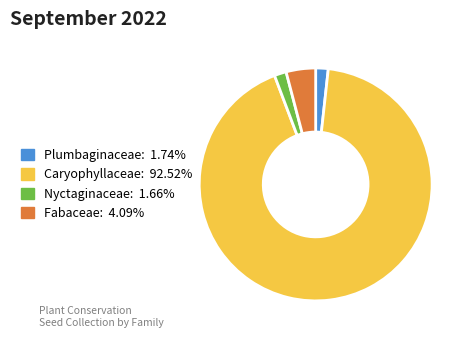

Combined, do Fabaceae and Caryophyllaceae account for over 50%?

Yes